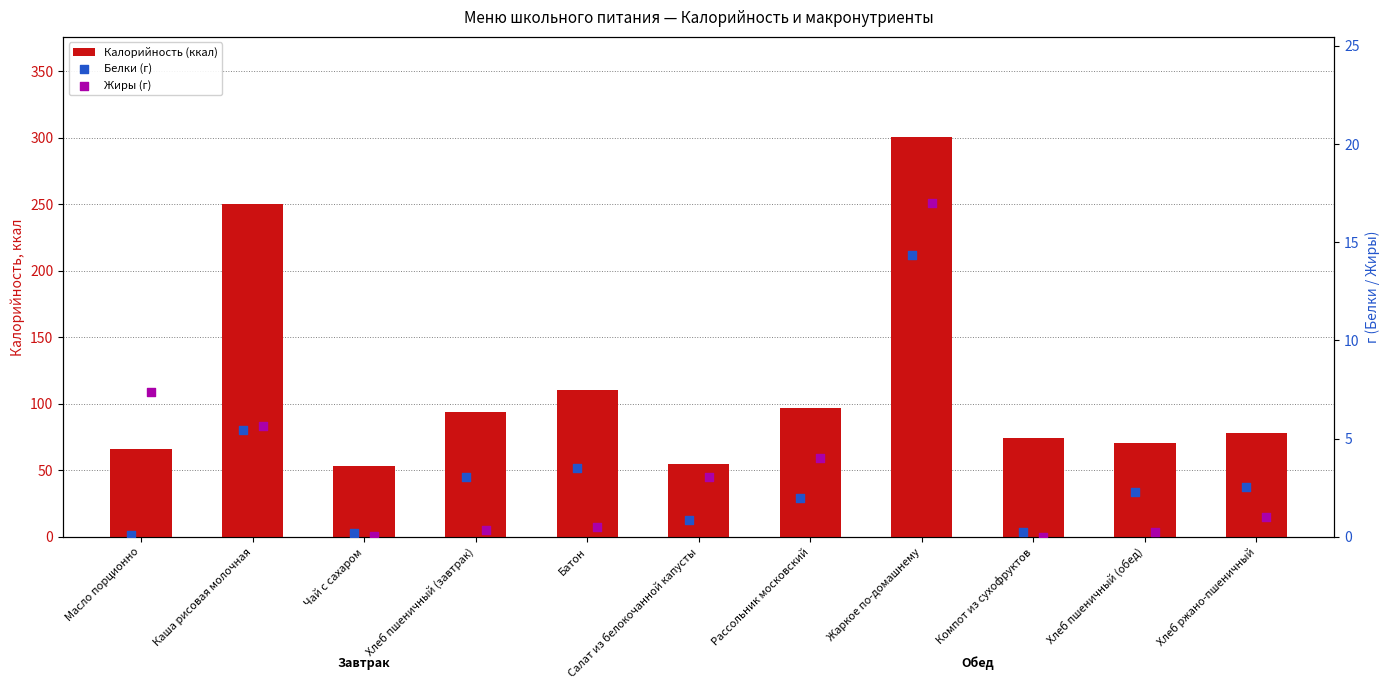

Is the value of Белки (г) at Рассольник московский greater than the value of Жиры (г) at Хлеб ржано-пшеничный?

Yes